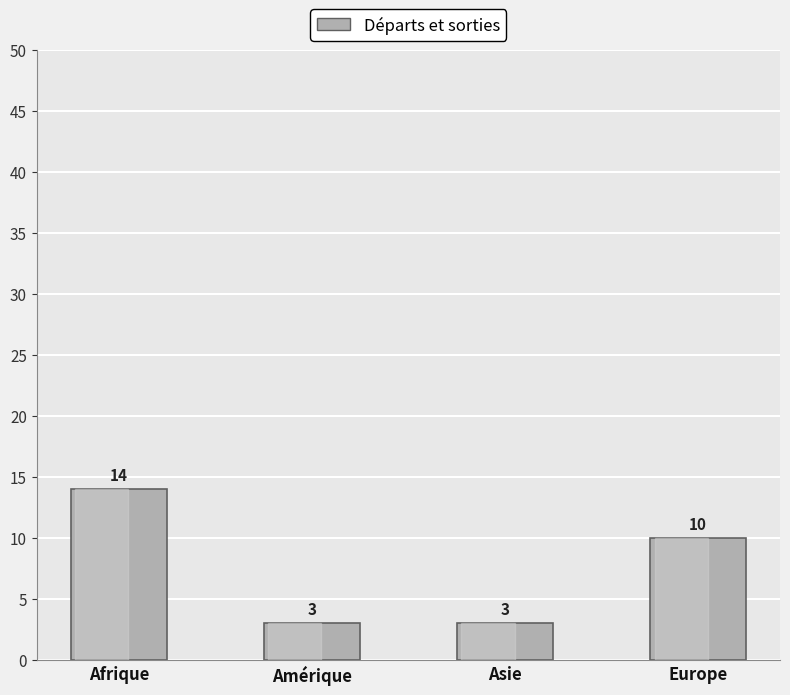

Between Asie and Europe, which is larger?

Europe